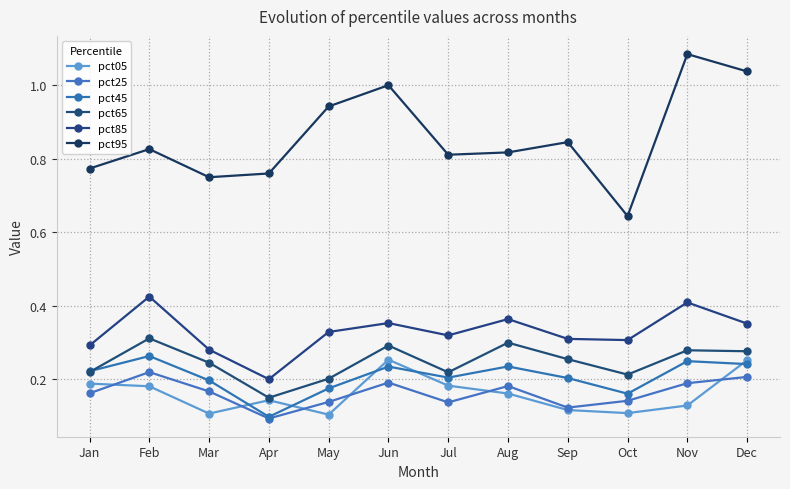

What is the value of the pct65 point at the 10th from the left?

0.2